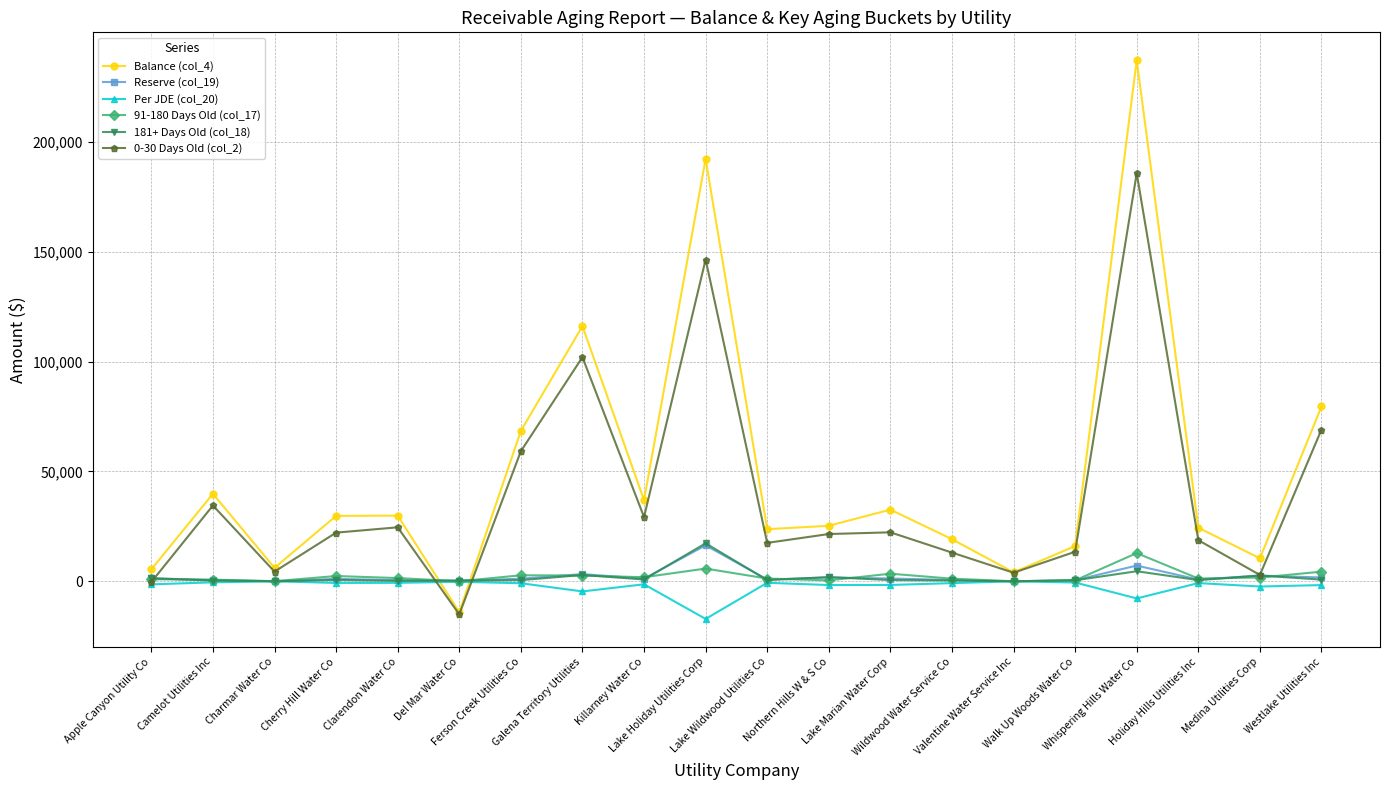

Between Lake Wildwood Utilities Co and Valentine Water Service Inc, which series saw the biggest shift?

Balance (col_4)